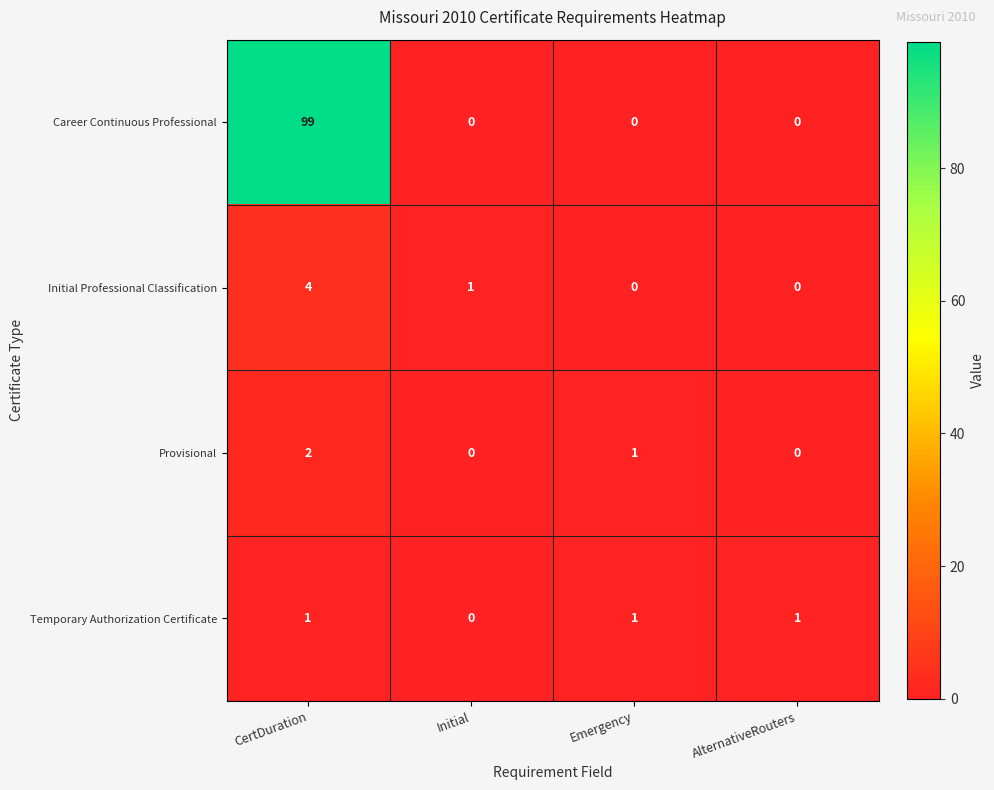

Reading right to left, extract all data points from this chart.

Career Continuous Professional: AlternativeRouters=0	Emergency=0	Initial=0	CertDuration=99
Initial Professional Classification: AlternativeRouters=0	Emergency=0	Initial=1	CertDuration=4
Provisional: AlternativeRouters=0	Emergency=1	Initial=0	CertDuration=2
Temporary Authorization Certificate: AlternativeRouters=1	Emergency=1	Initial=0	CertDuration=1